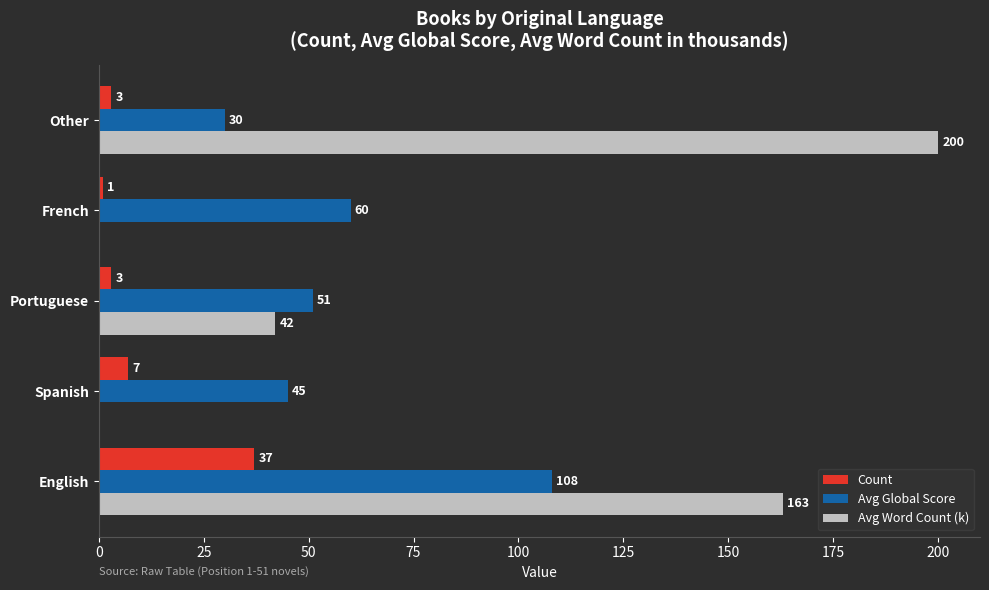

Which series has the largest total across all categories?

Avg Word Count (k)